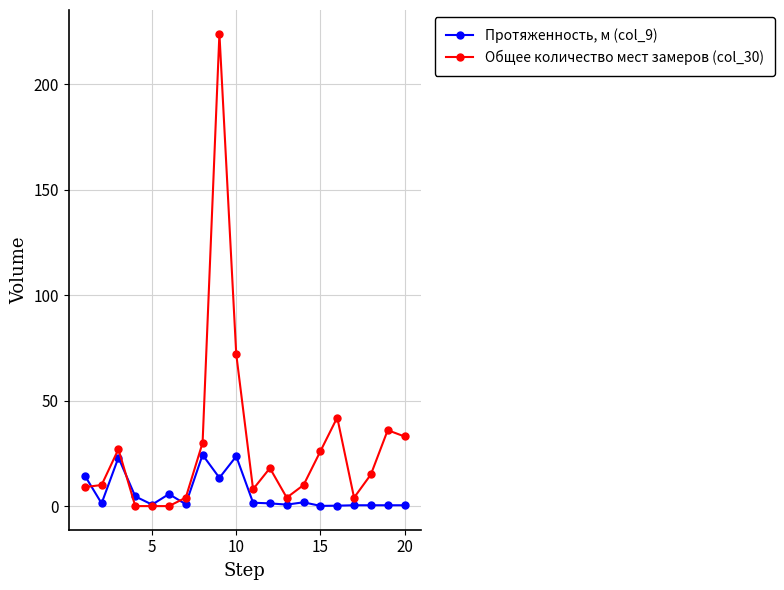

What is the value of the Протяженность, м (col_9) point at the 2nd from the left?

1.3